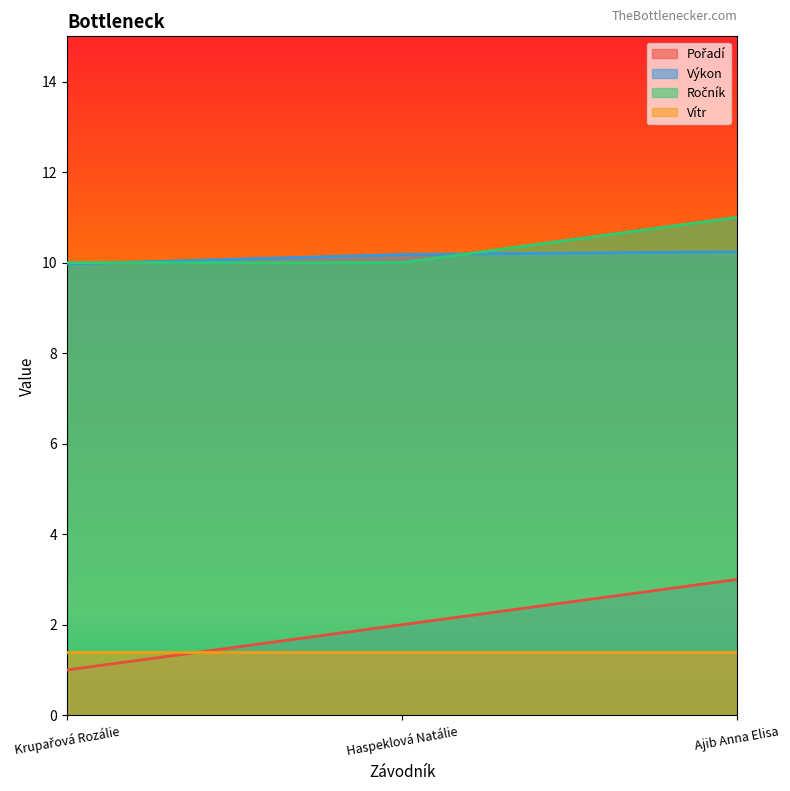

What is the minimum value for Vítr?

1.4